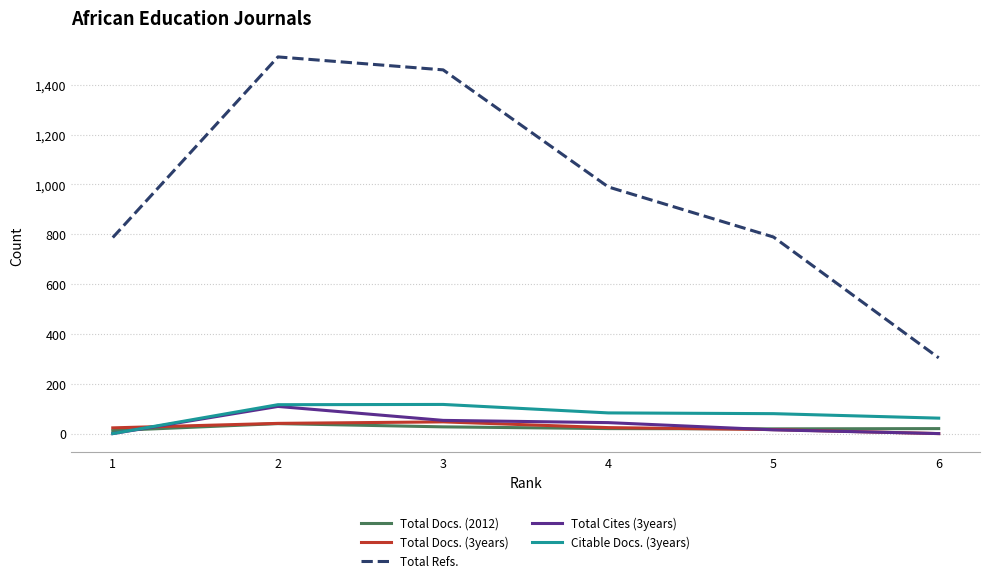

True or false: Total Docs. (2012) and Total Refs. cross at least once.

False